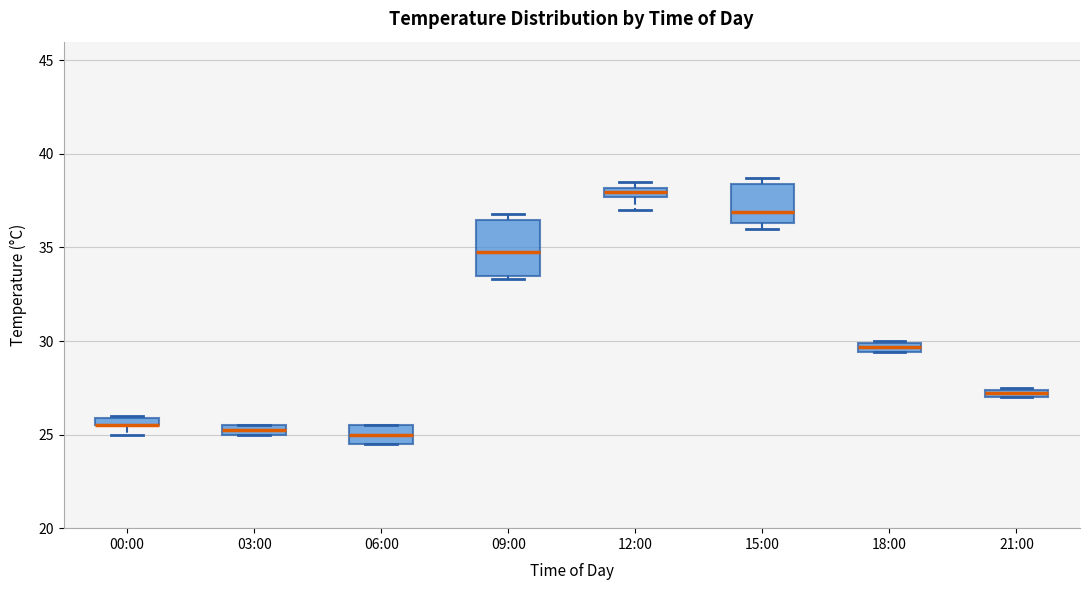

Where does the lower whisker of the box for 12:00 end on the y-axis? The values are not printed on the chart, so give them approximately, as read against the axis.

37.0